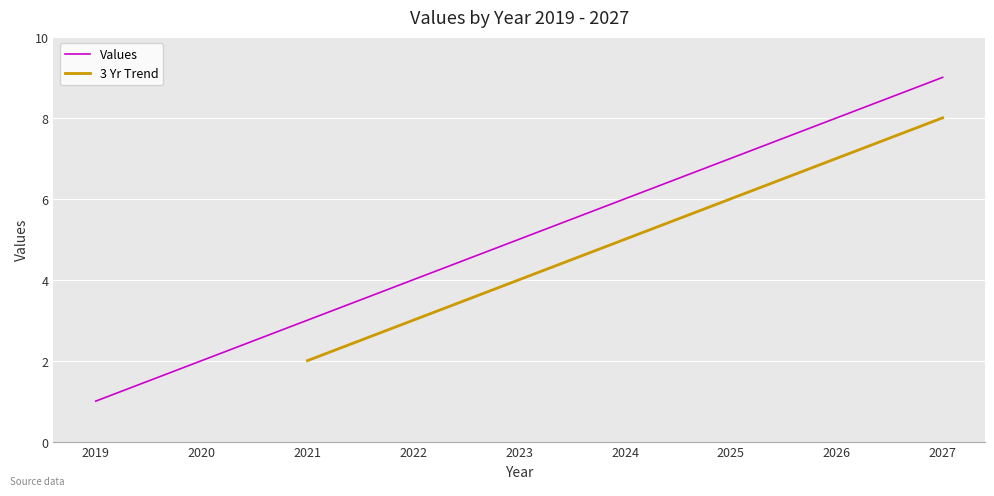

The value at 2021 is 2. True or false?

False